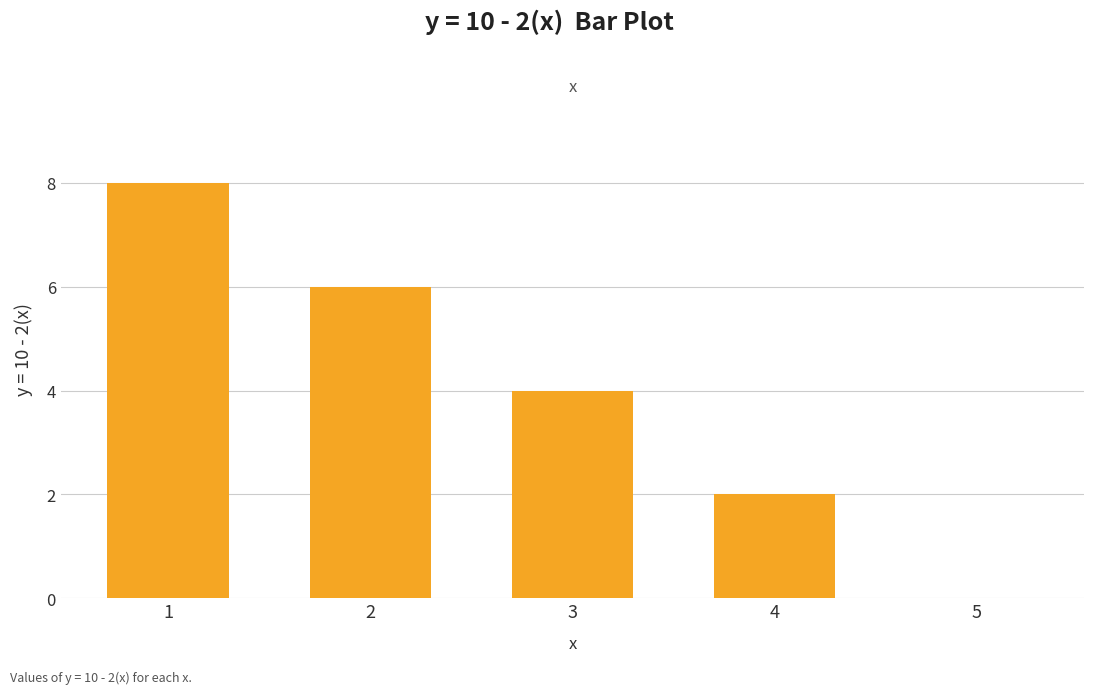

How many data points does each series have?

5